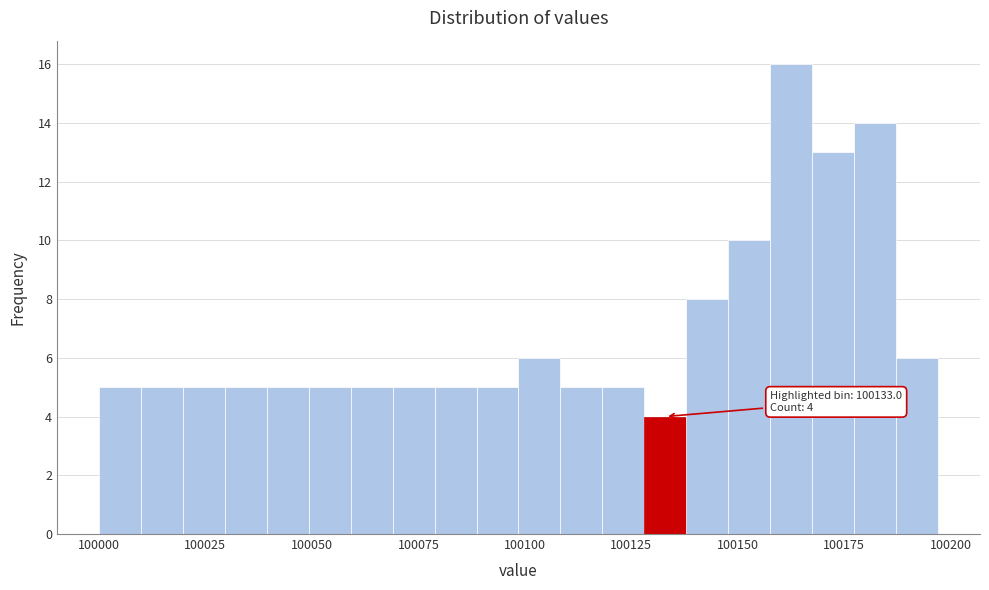

Around what value on the x-axis is the tallest bar? Give the approximate position of its centre, as read against the axis.

100165